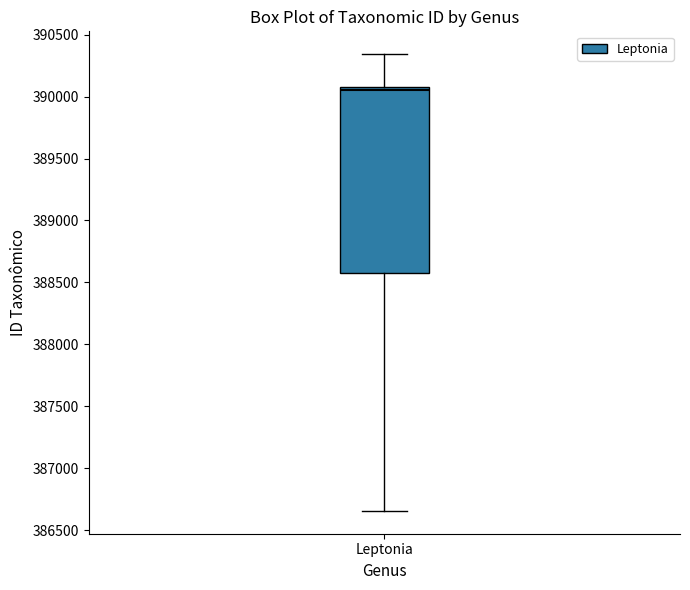

Where does the median line of the box for Leptonia sit on the y-axis? The values are not printed on the chart, so give them approximately, as read against the axis.

390050